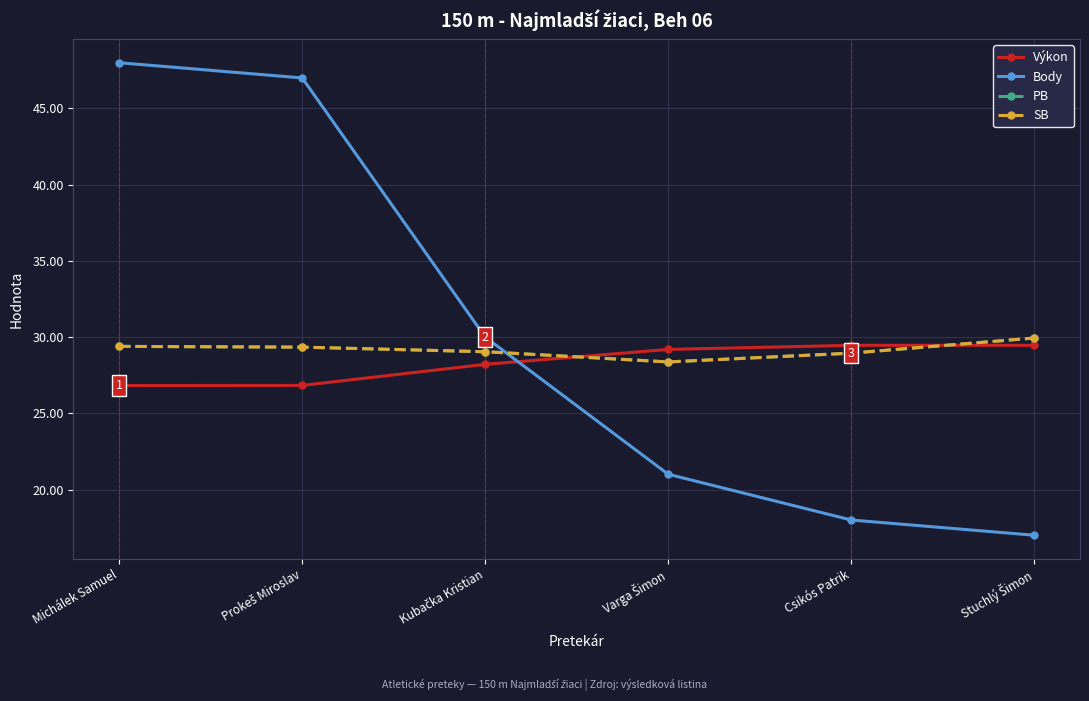

Which series has the largest range (max minus min)?

Body